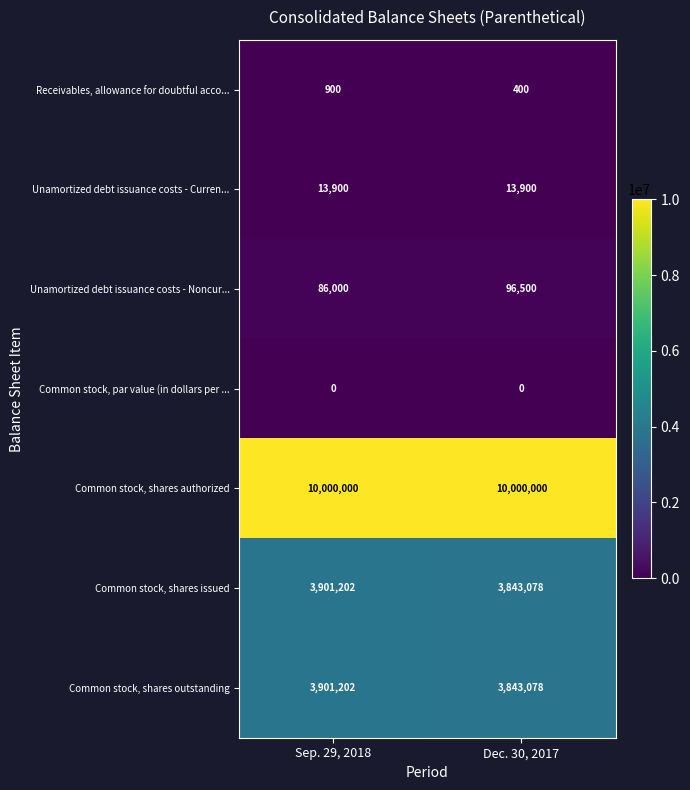

What is the sum of all Unamortized debt issuance costs - Curren... values?

27800